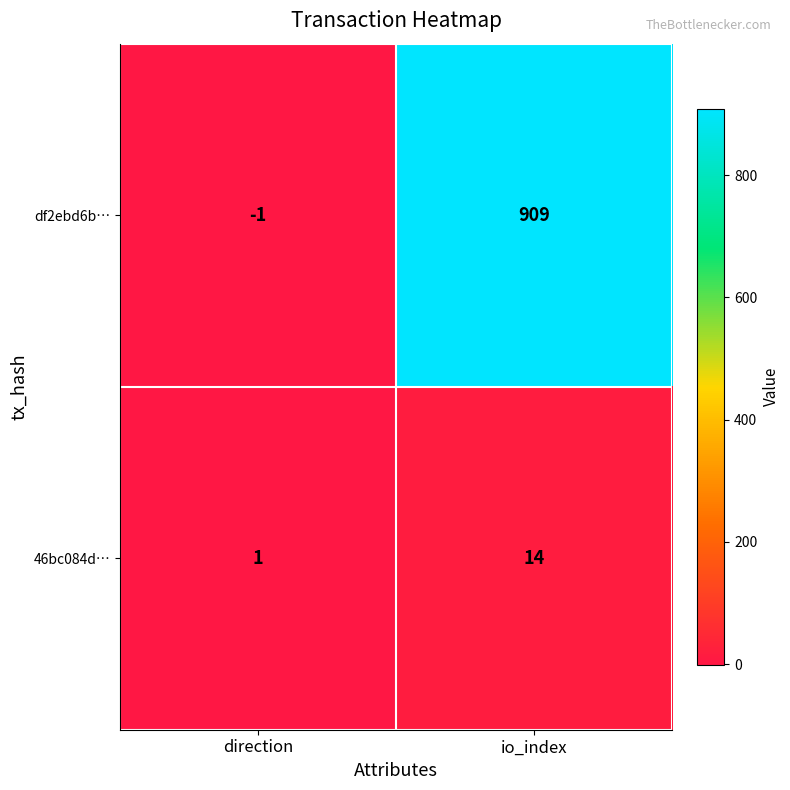

At which label is 46bc084d… closest to 7?

direction